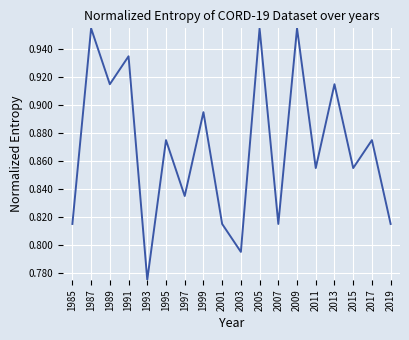

Which label corresponds to the smallest value in the chart?

1993